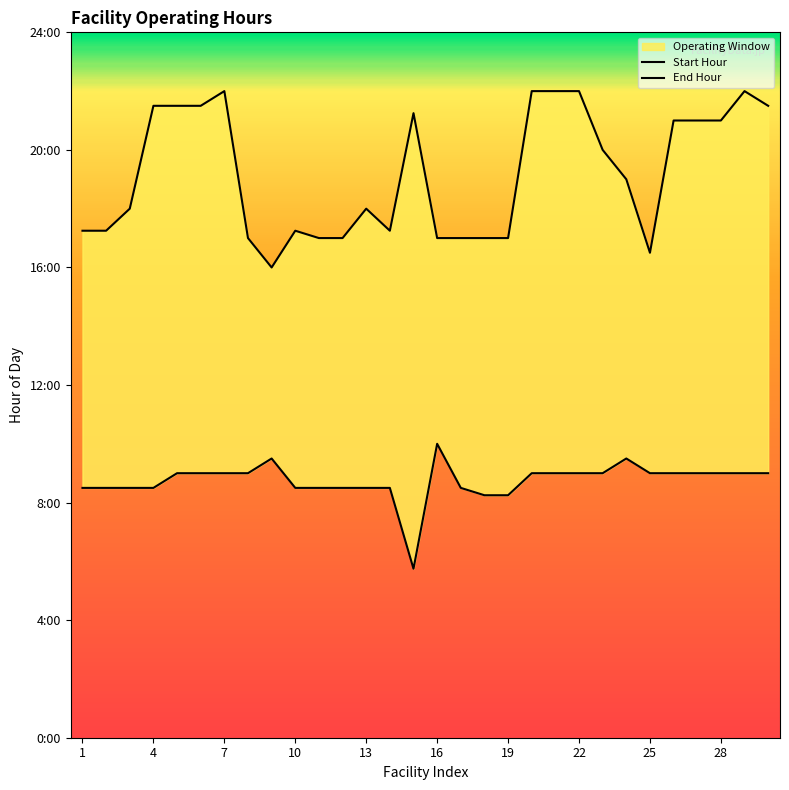

At how many categories does at least one series exceed 8?

30